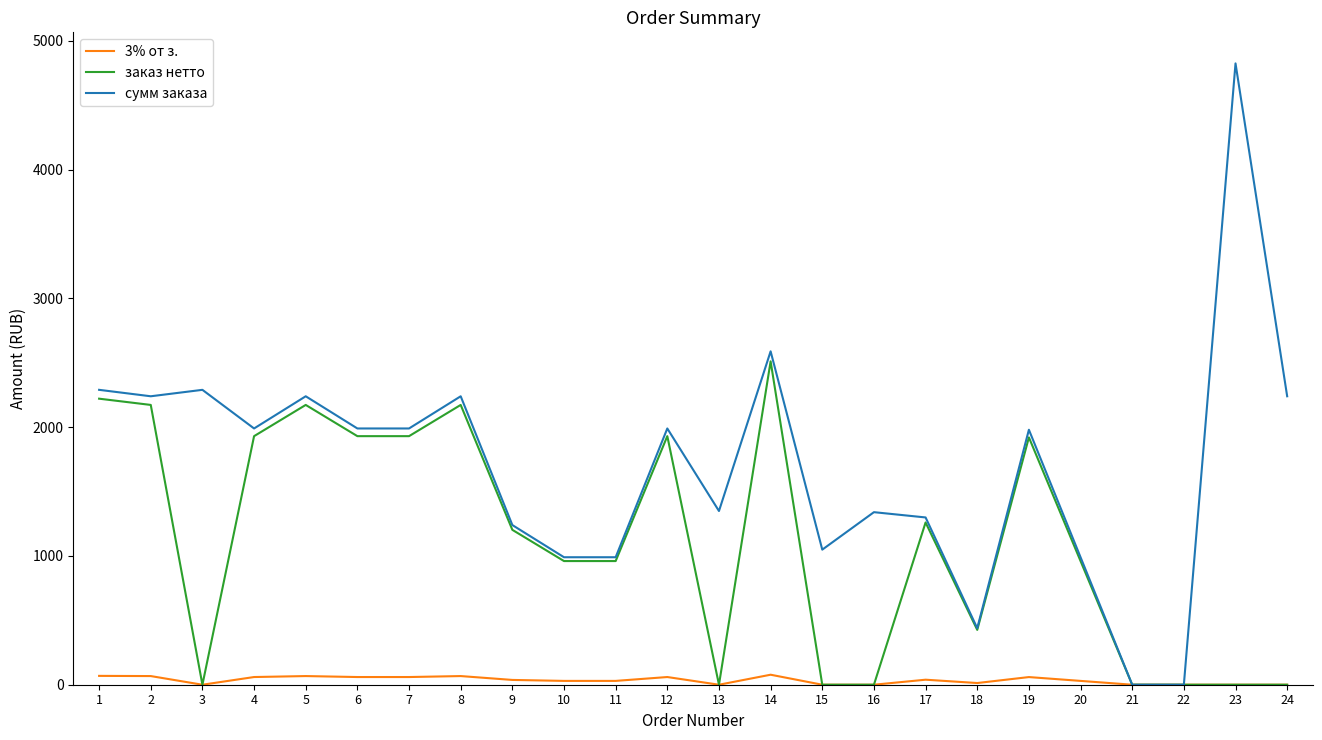

Which series has the largest total across all categories?

сумм заказа